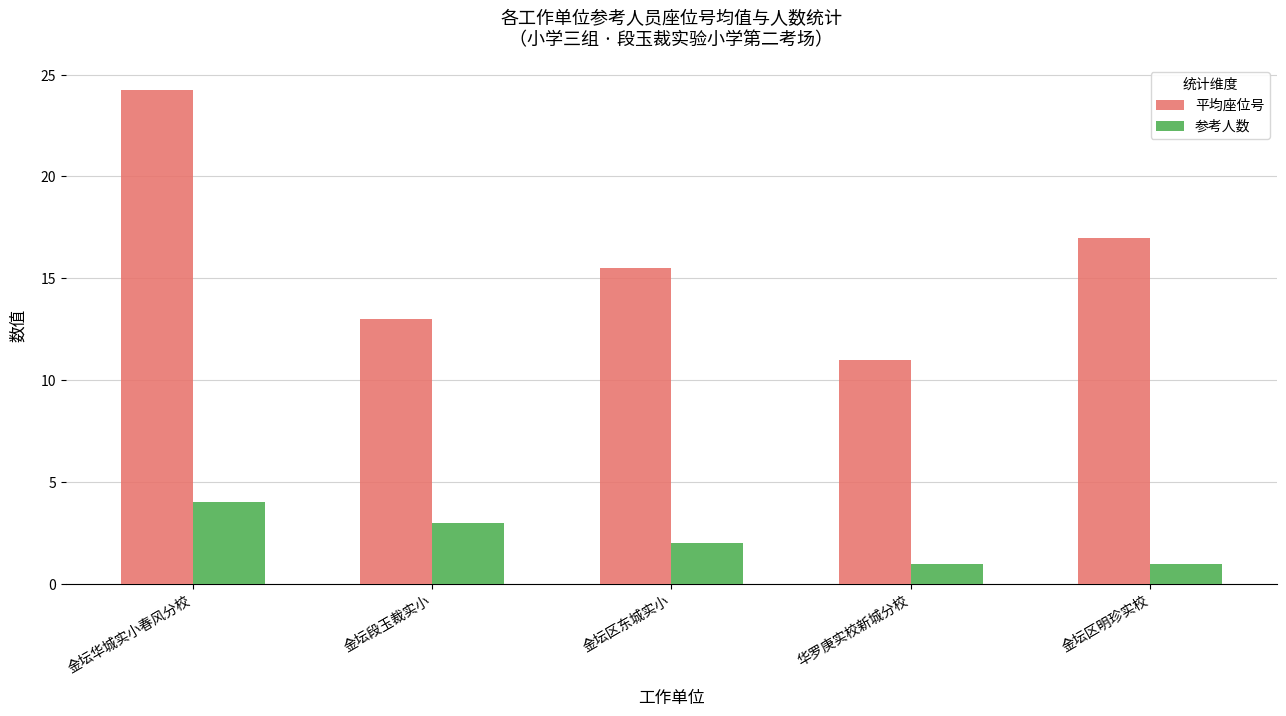

What is the approximate value of 平均座位号 at 金坛区东城实小?

15.5